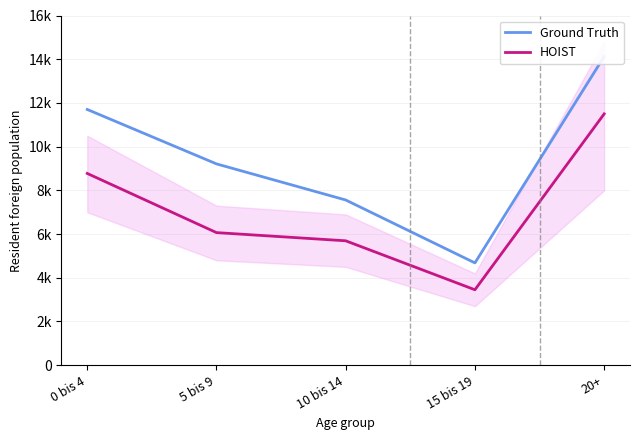

What is the spread (max minus min) of values at 10 bis 14?

1867